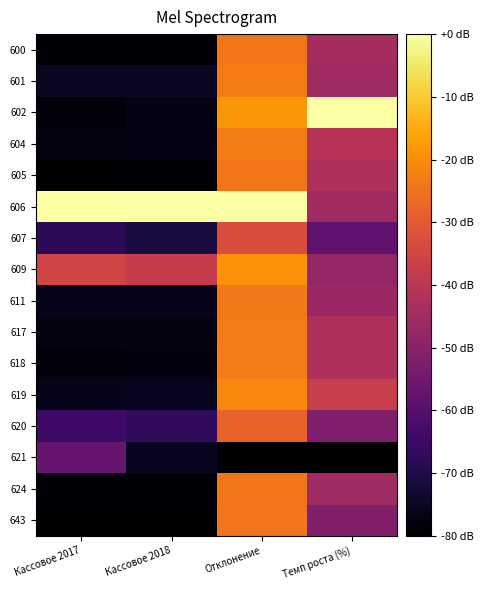

How many distinct data groups are displayed?

16